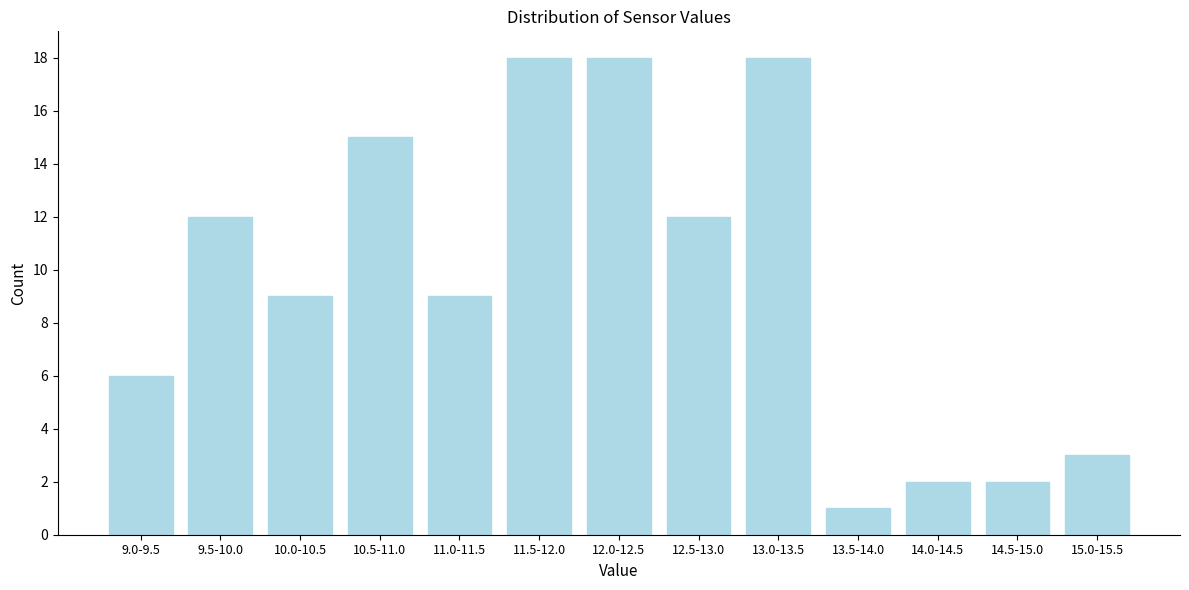

Reading left to right, list all the values displayed in this chart.

9.0-9.5=6	9.5-10.0=12	10.0-10.5=9	10.5-11.0=15	11.0-11.5=9	11.5-12.0=18	12.0-12.5=18	12.5-13.0=12	13.0-13.5=18	13.5-14.0=1	14.0-14.5=2	14.5-15.0=2	15.0-15.5=3